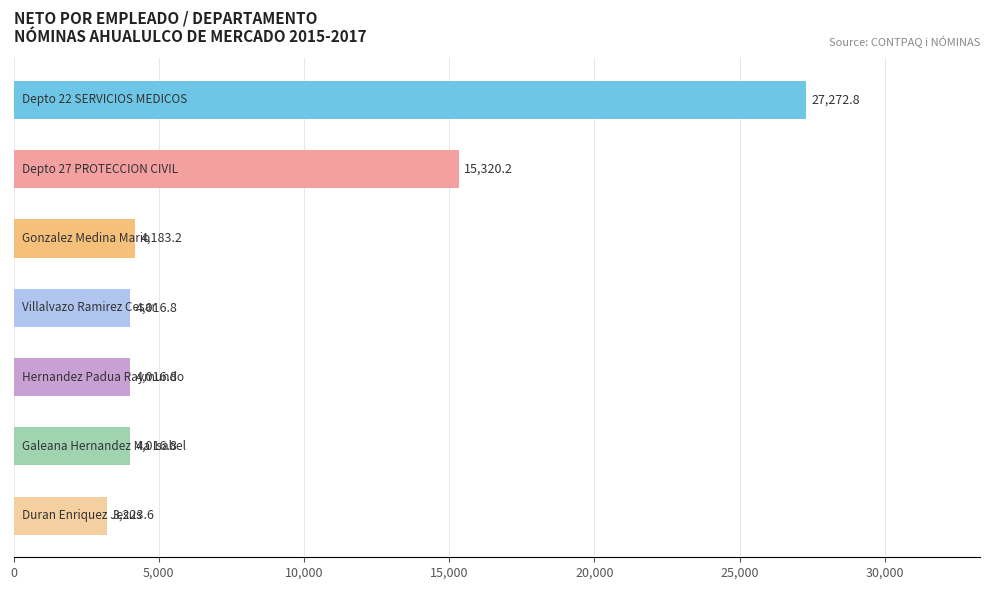

Are the bars horizontal?

Yes